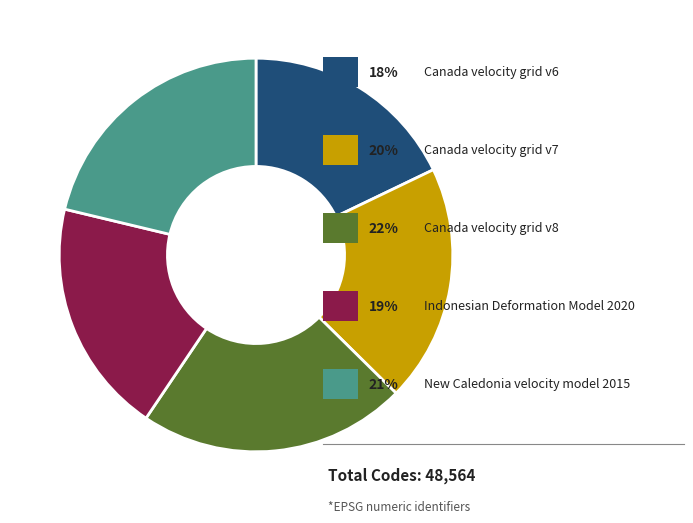

Is there a majority slice in this chart?

No